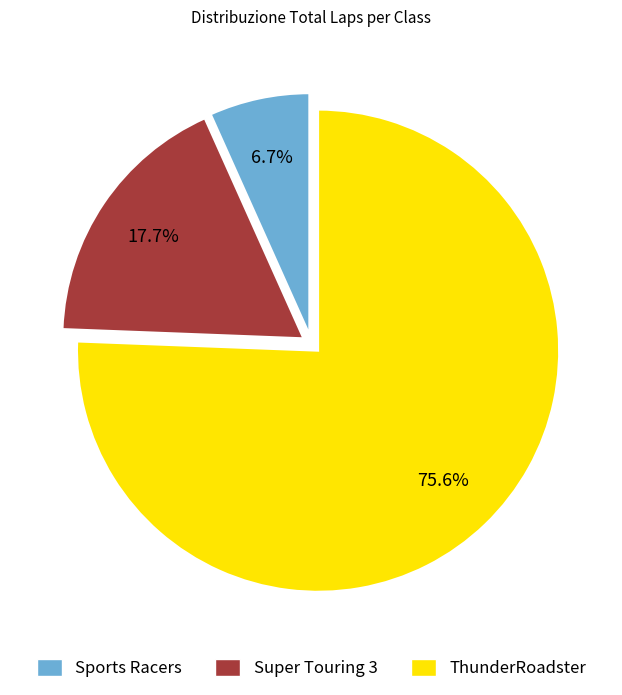

Which category has the smallest portion of the pie?

Sports Racers